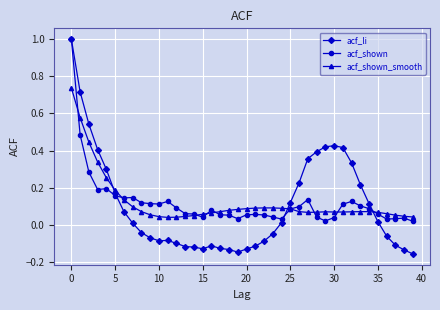

Which series has the widest spread of values?

acf_li